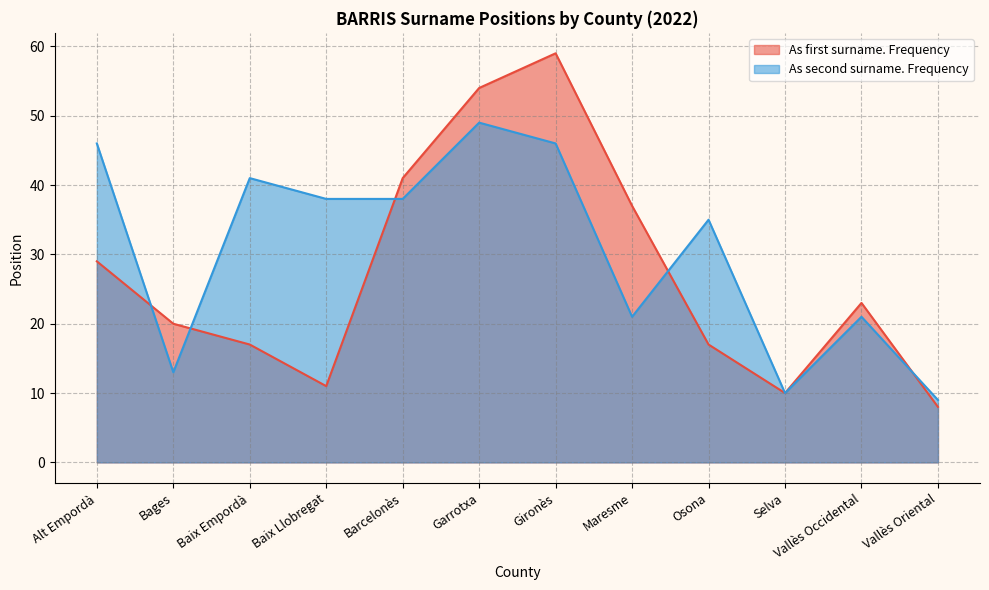

What position from the right is Maresme?

5